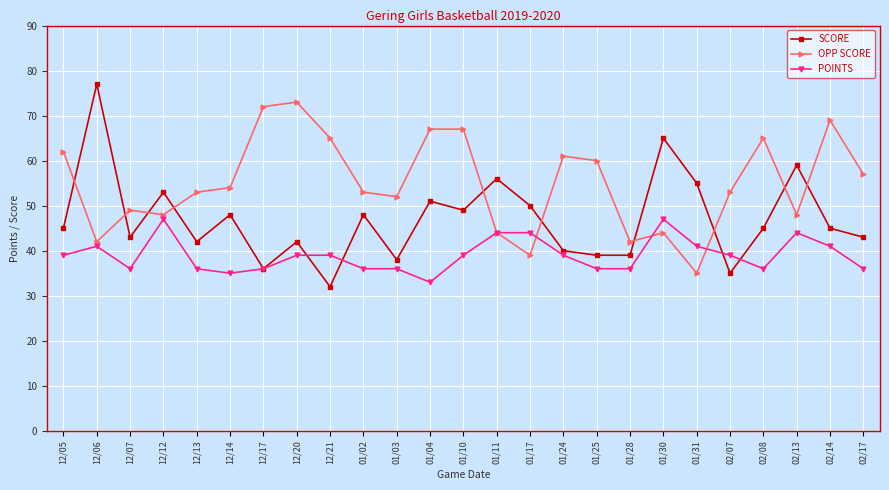

What is the value of the POINTS point at the 25th from the left?

36